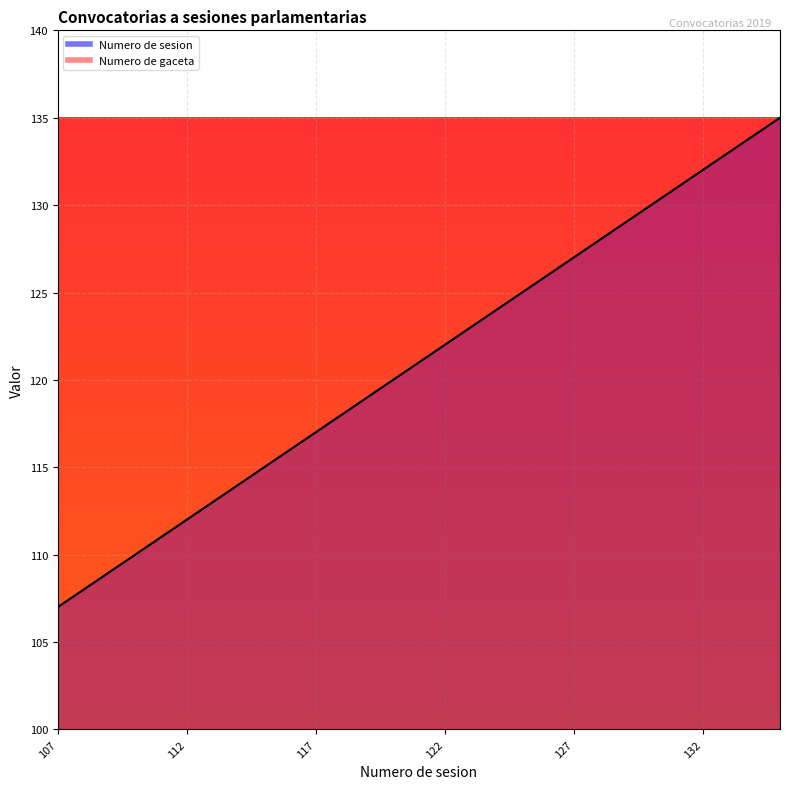

Read the Numero de gaceta value at 116, to the nearest 10.

120